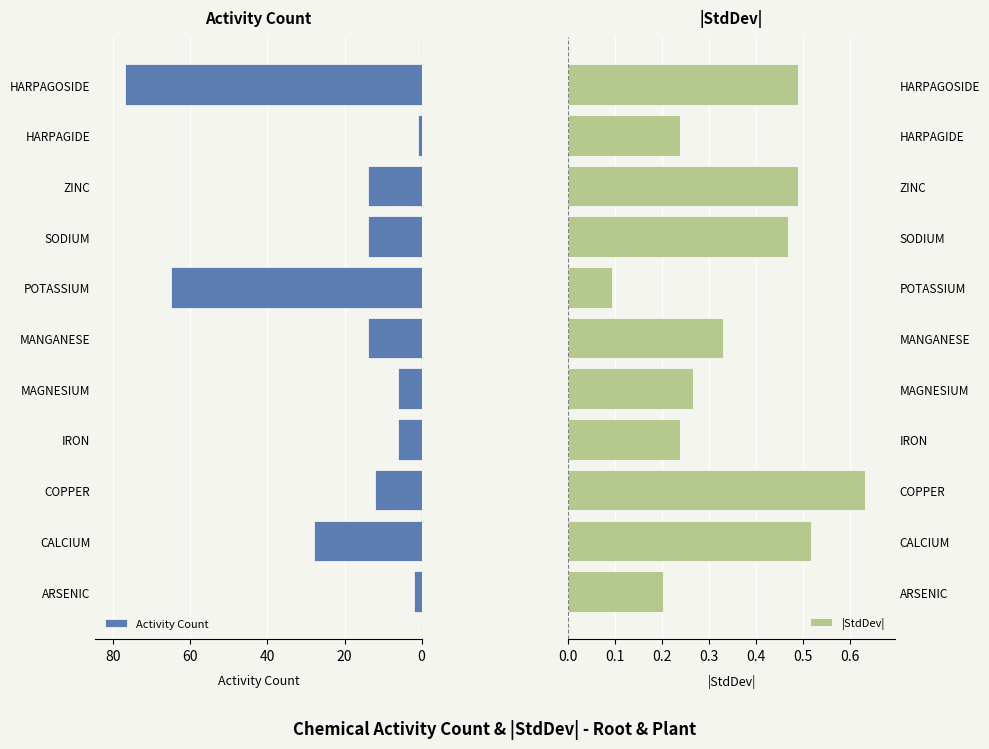

True or false: |StdDev| has a value of 0.5 at MANGANESE.

False